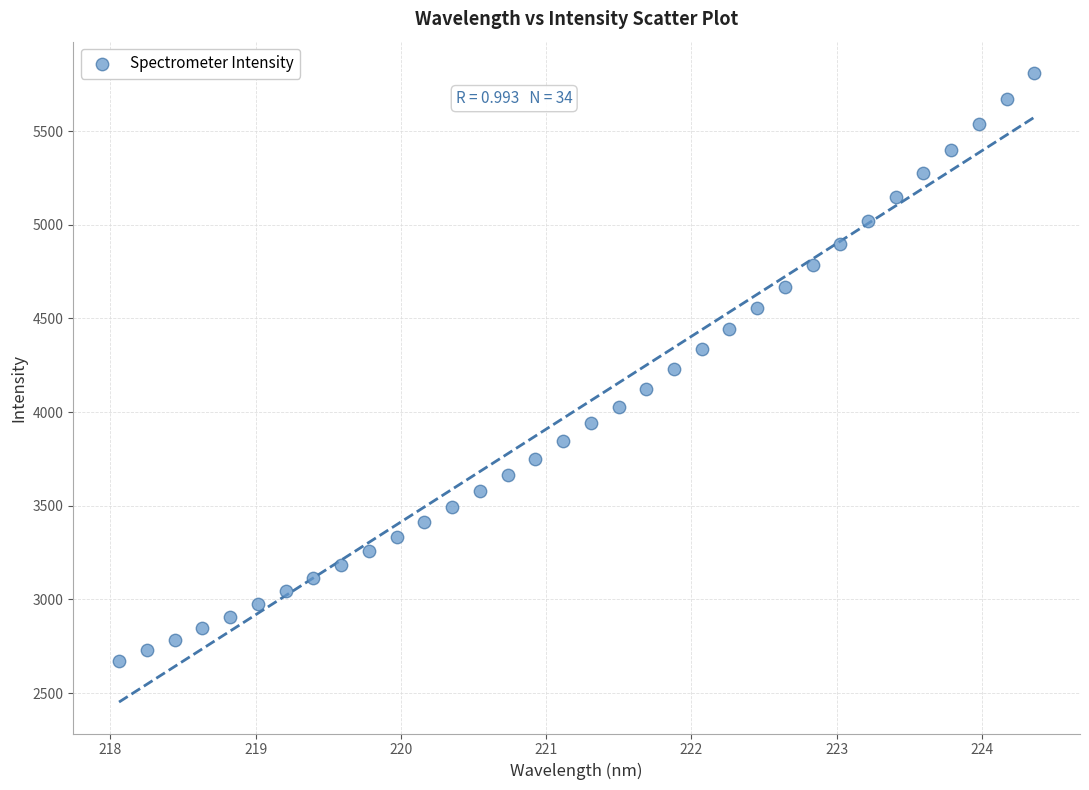

What is the range of X values (max minus min)?

6.3